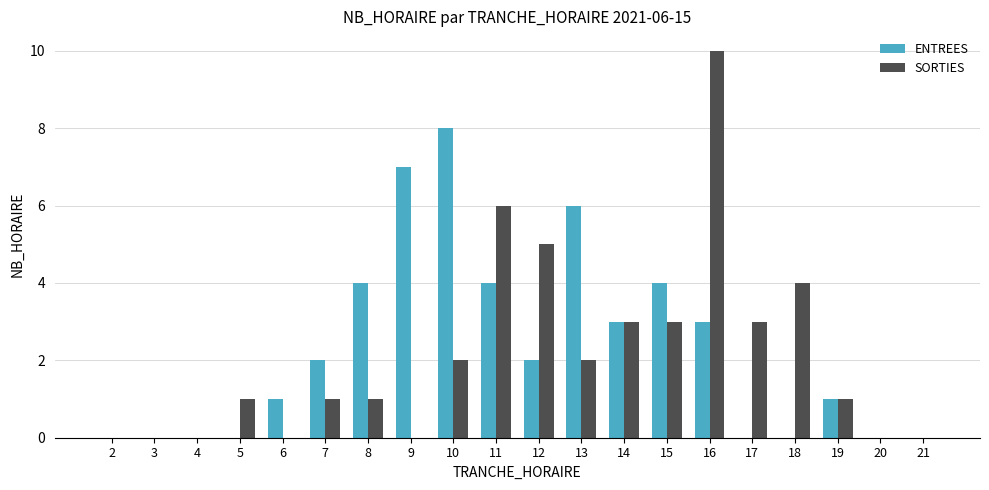

Reading left to right, what are all the values shown in this chart?

ENTREES: 0	0	0	0	1	2	4	7	8	4	2	6	3	4	3	0	0	1	0	0
SORTIES: 0	0	0	1	0	1	1	0	2	6	5	2	3	3	10	3	4	1	0	0